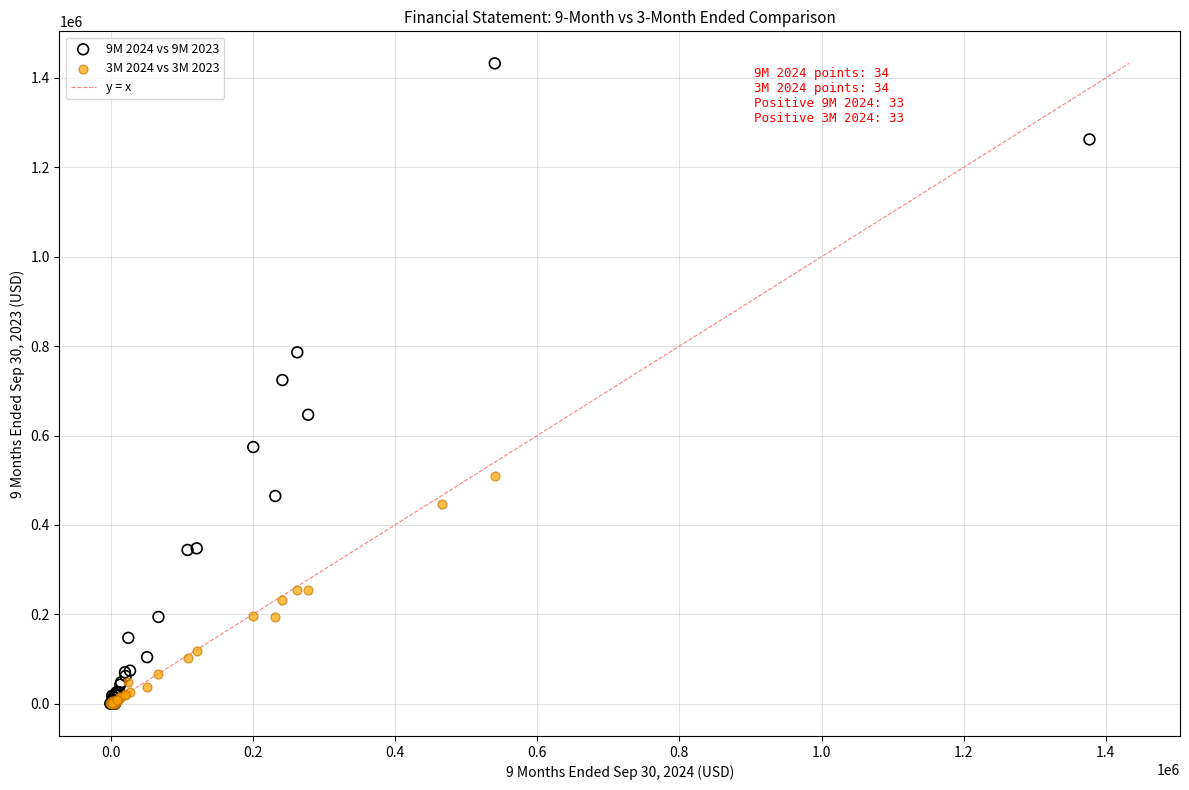

Which series has the largest Y range (max minus min)?

9M 2024 vs 9M 2023